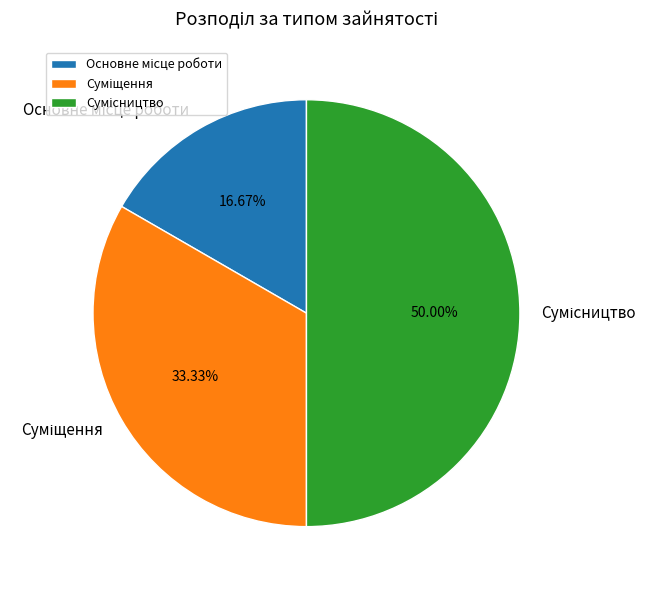

Does Основне місце роботи represent more than half of the total?

No